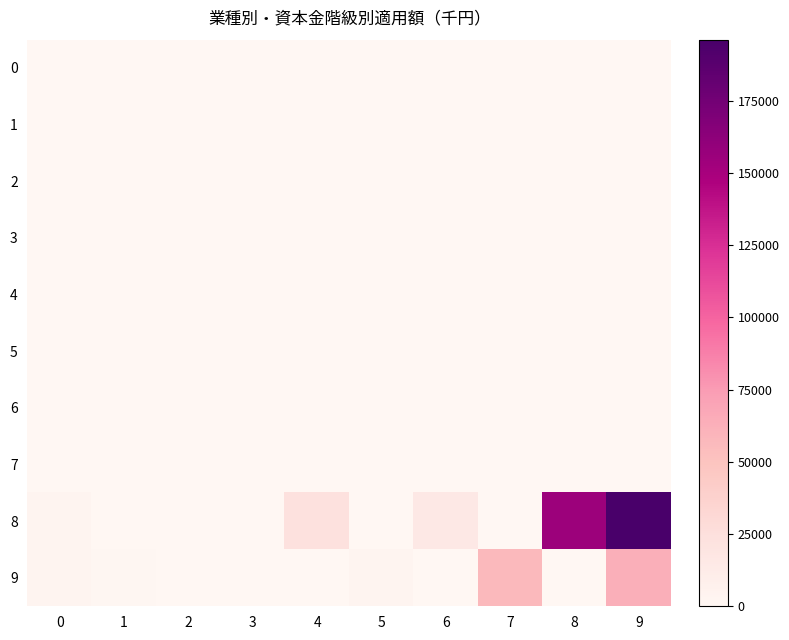

At which category is the sum across all series the highest?

9